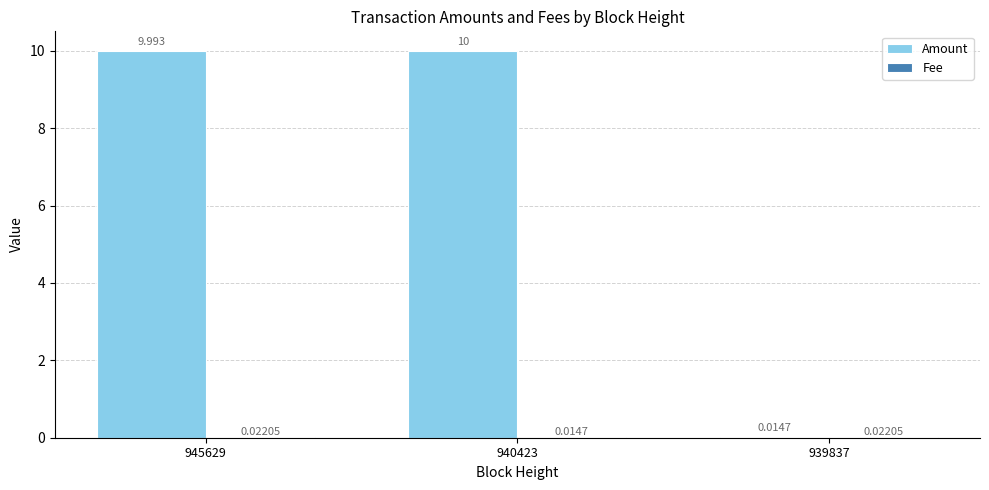

Which series has the largest total across all categories?

Amount